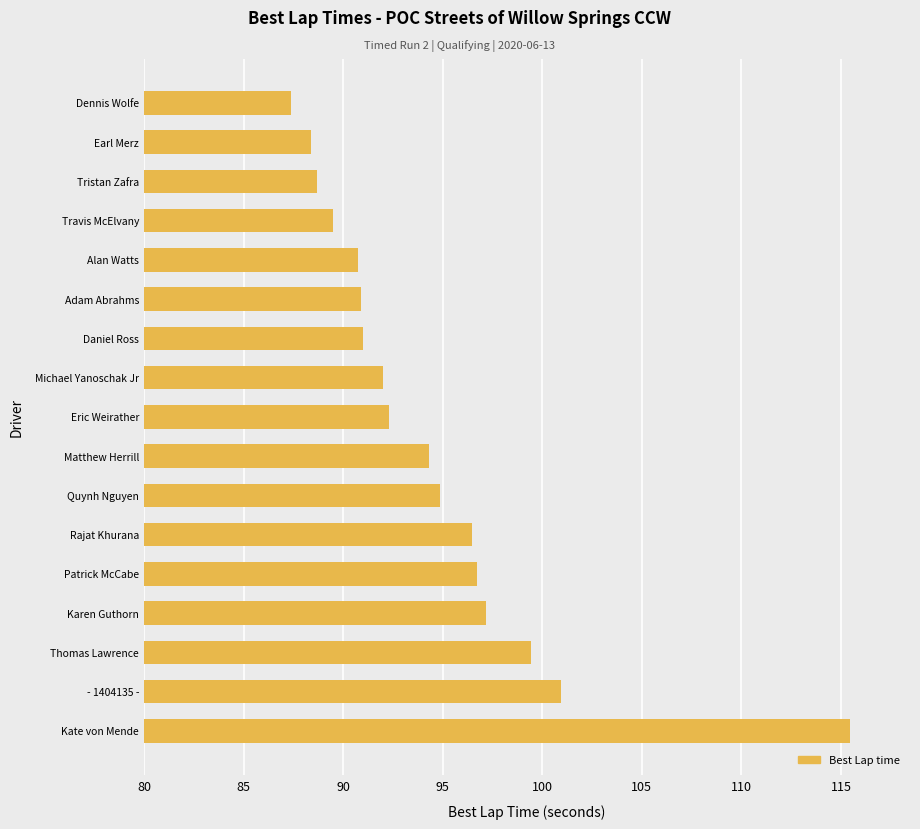

At which category does the chart reach its minimum across all series?

Dennis Wolfe